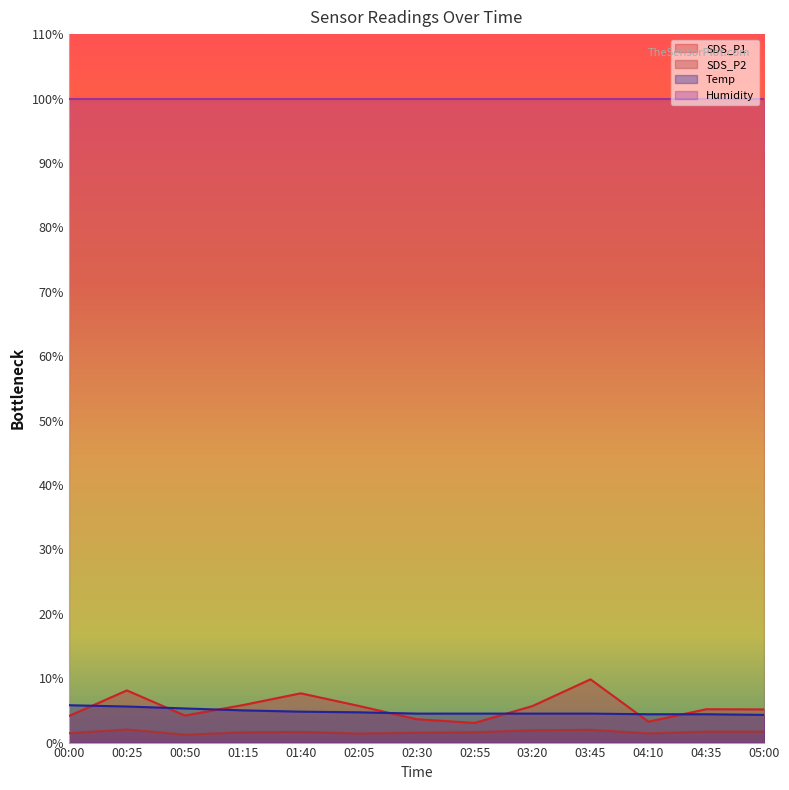

The value of Temp at 03:20 is 7.8. True or false?

False